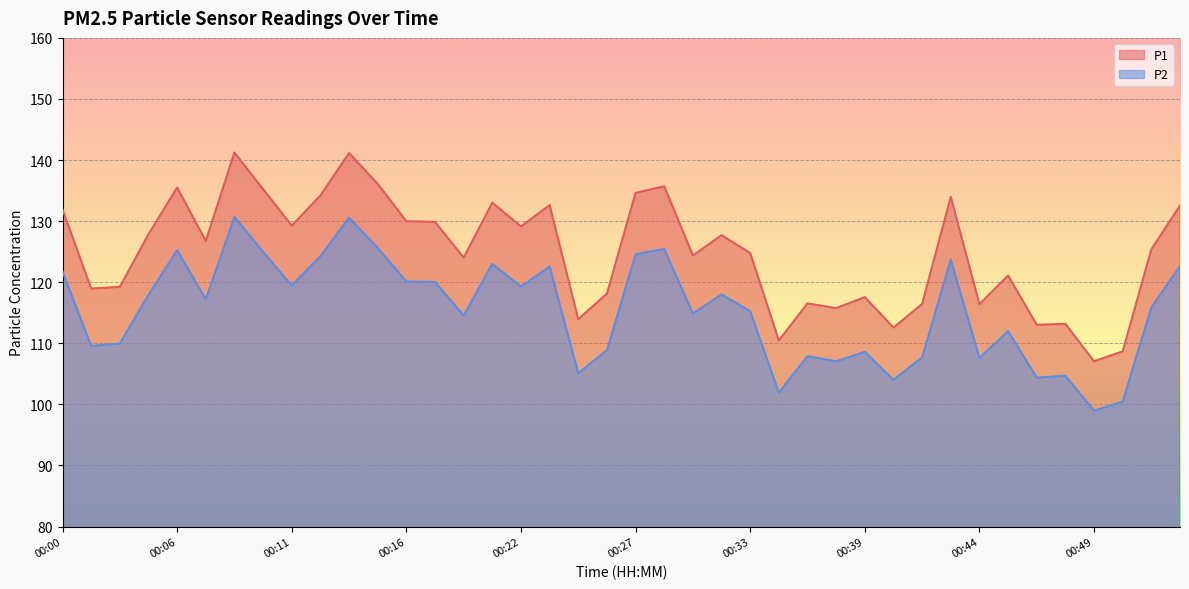

True or false: P2 and P1 cross at least once.

False